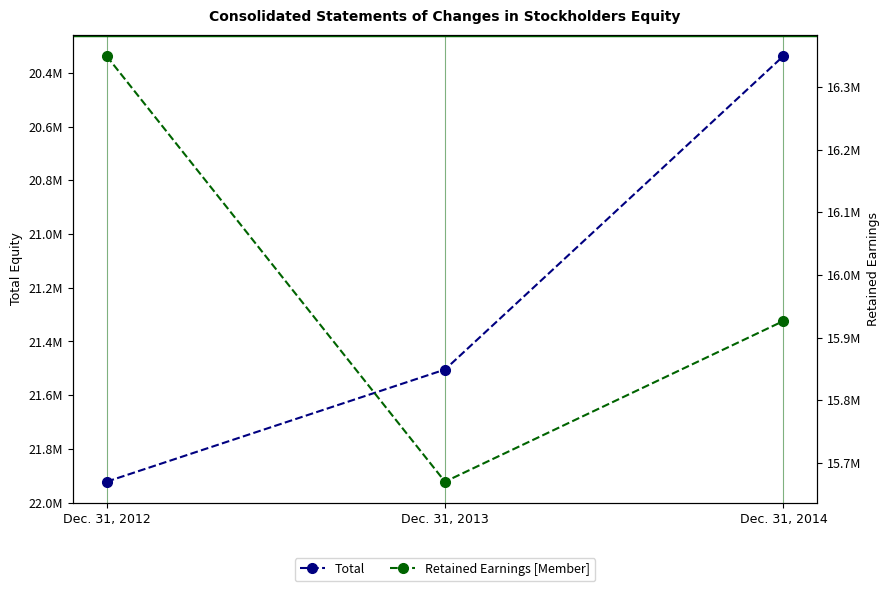

Count the number of data series in this chart.

2